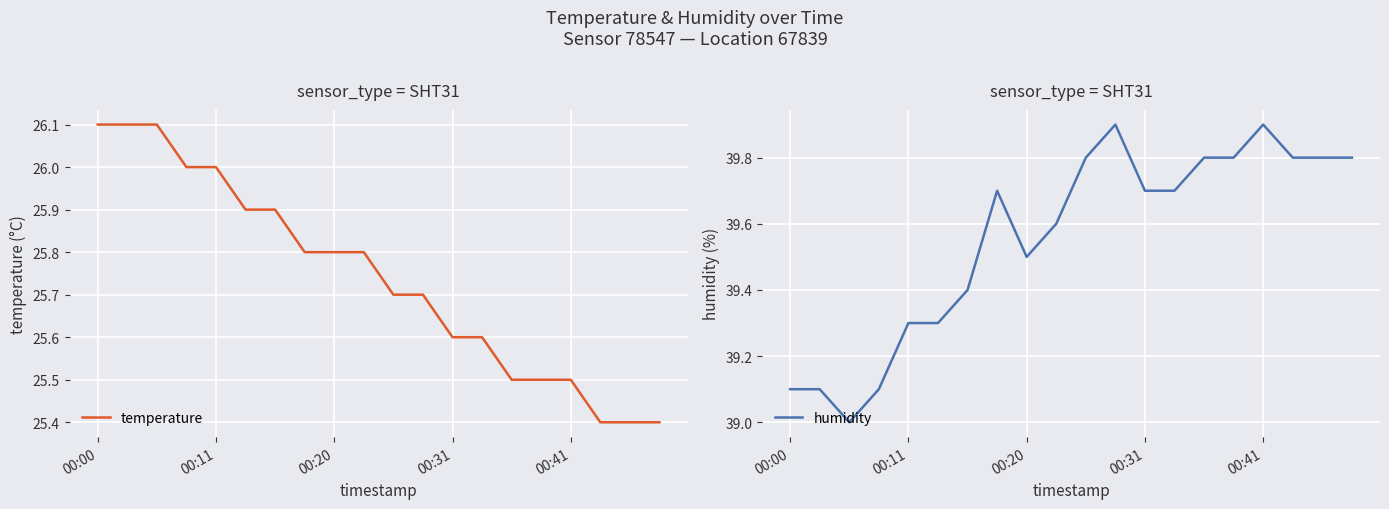

What is the minimum value for temperature?

25.4